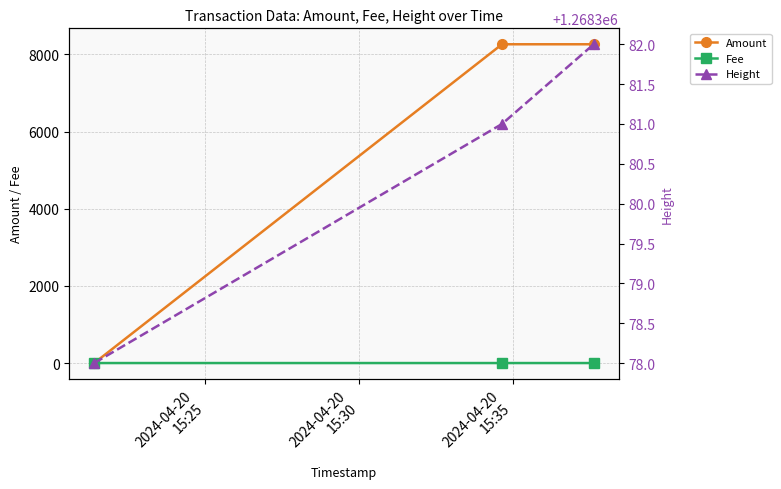

What is the average value of the Height series?

1268380.3